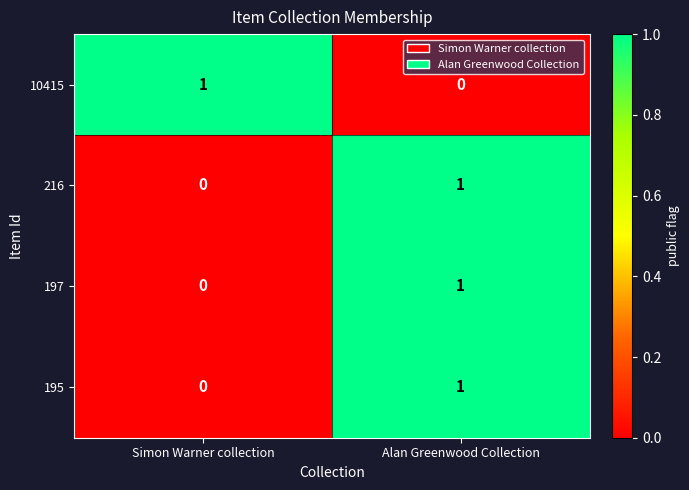

At which label does 197 reach its minimum?

Simon Warner collection